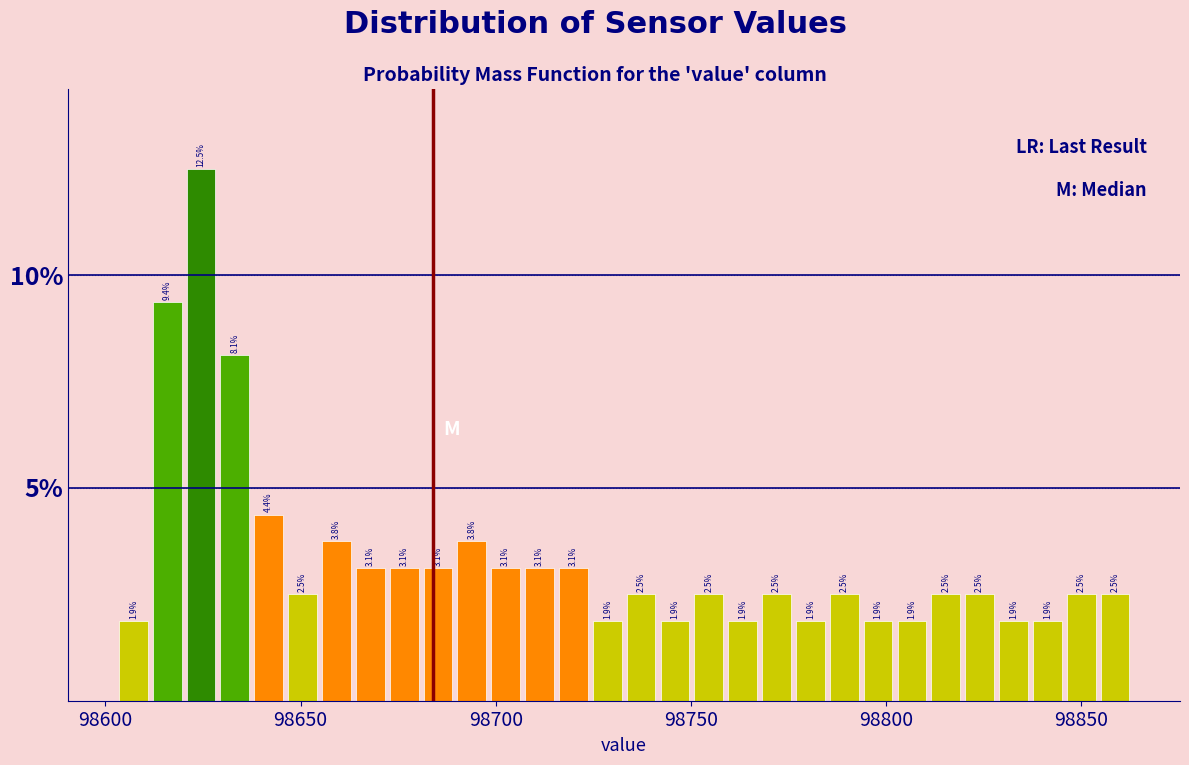

Around what value on the x-axis is the tallest bar? Give the approximate position of its centre, as read against the axis.

98625